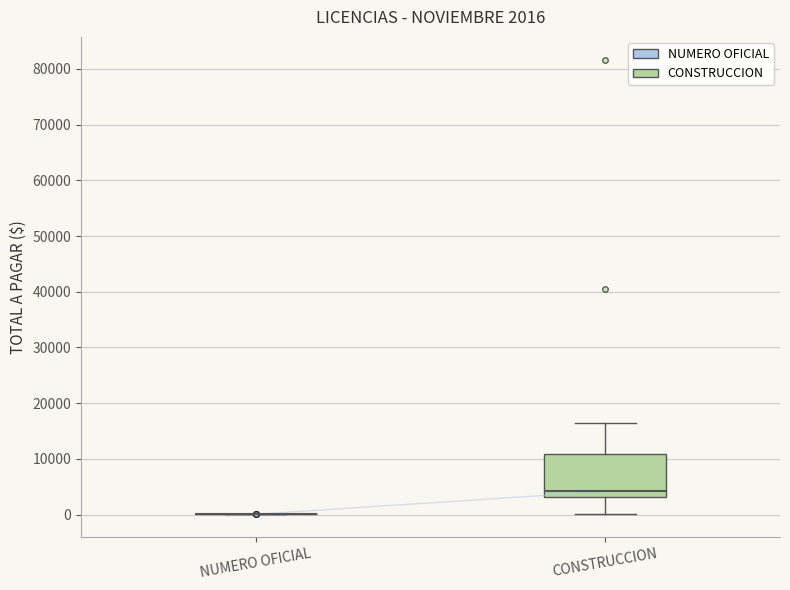

Which box is the tallest, from its lower edge to its upper edge?

CONSTRUCCION